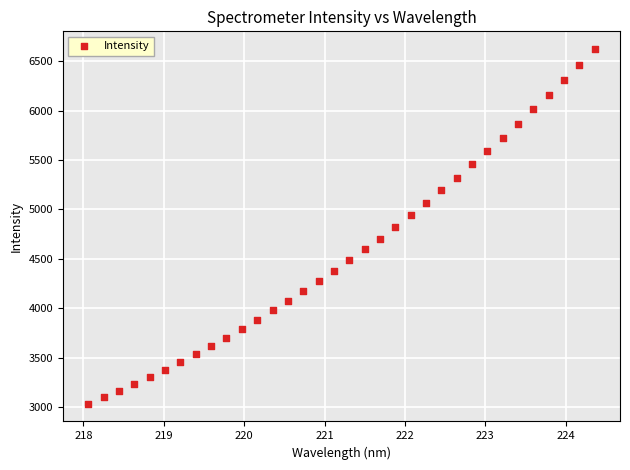

What is the range of X values (max minus min)?

6.3